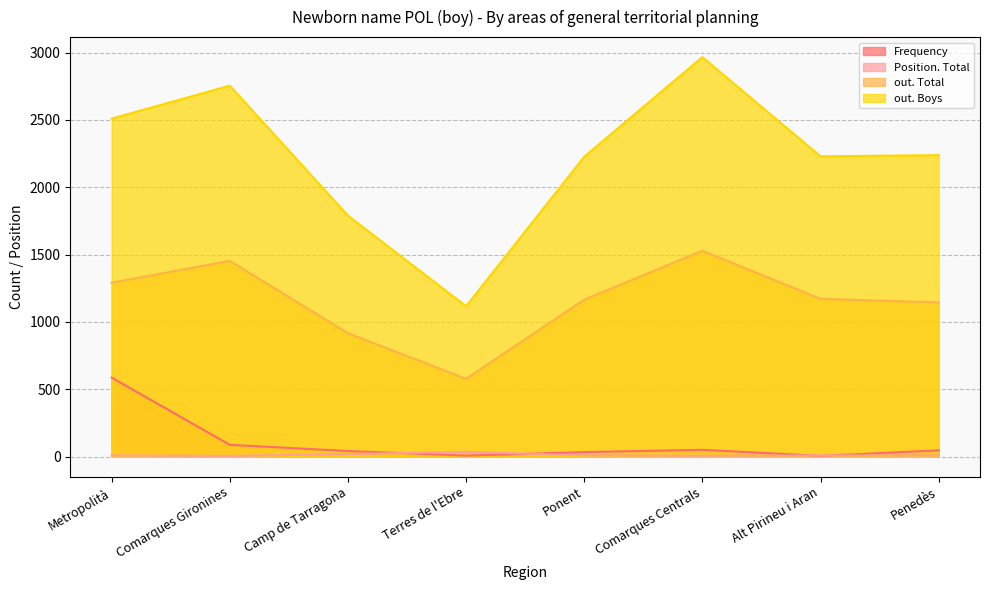

Does the chart display data point markers on the line(s)?

No